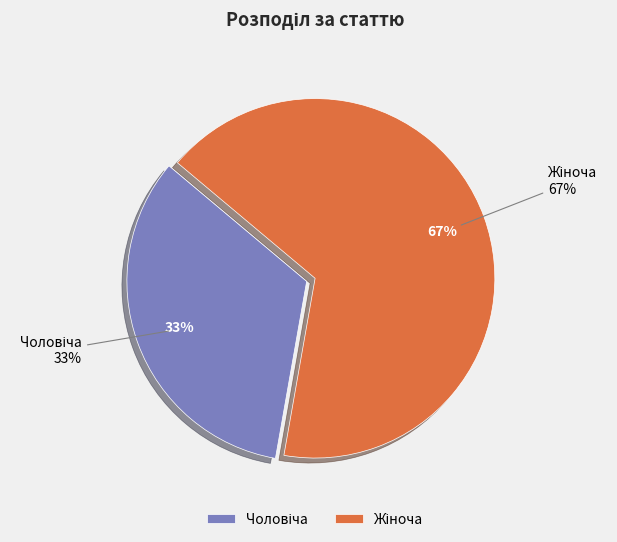

Which category has the smallest portion of the pie?

Чоловіча